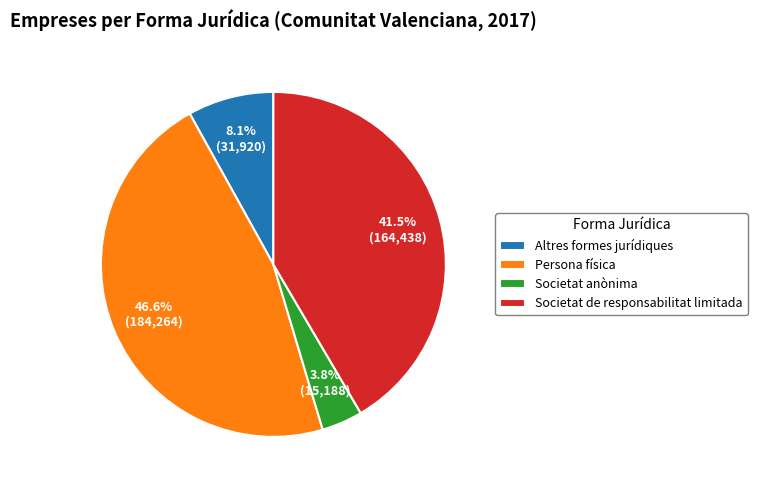

To the nearest percent, what portion does Persona física represent?

47%